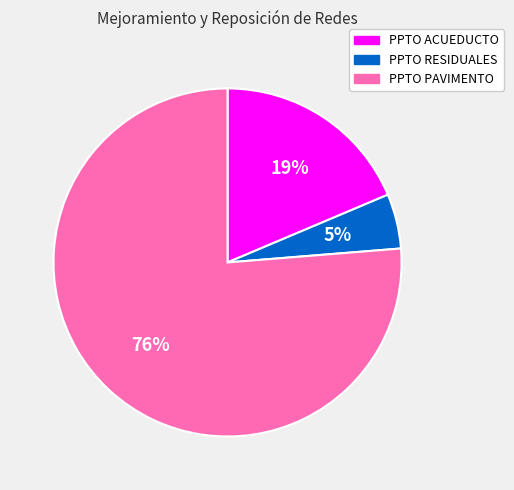

Approximately how many times larger is the value at PPTO RESIDUALES compared to PPTO PAVIMENTO?

0.1